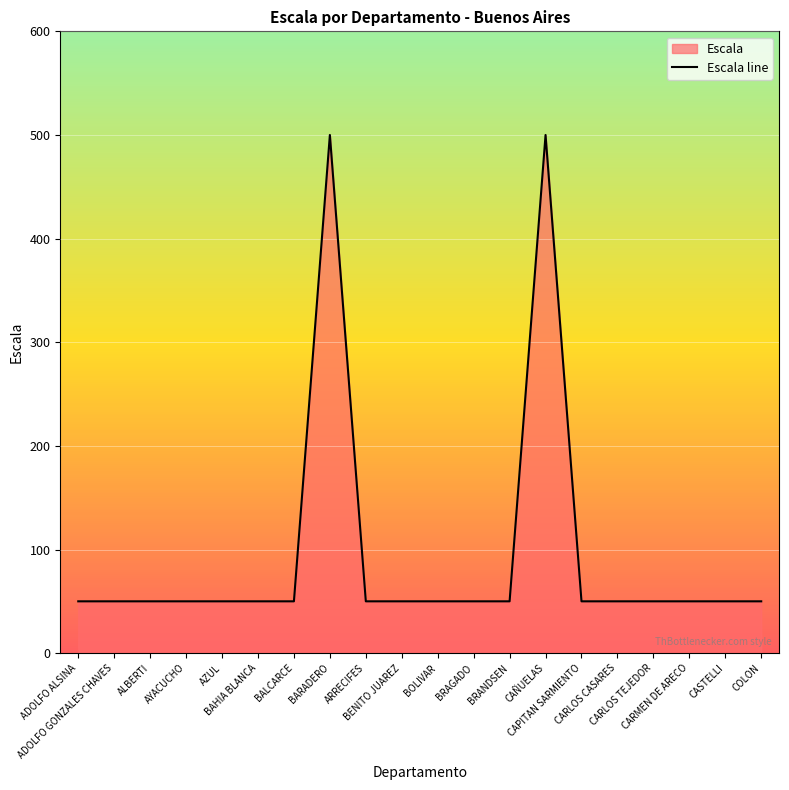

Which has a higher value, CASTELLI or BRAGADO?

CASTELLI